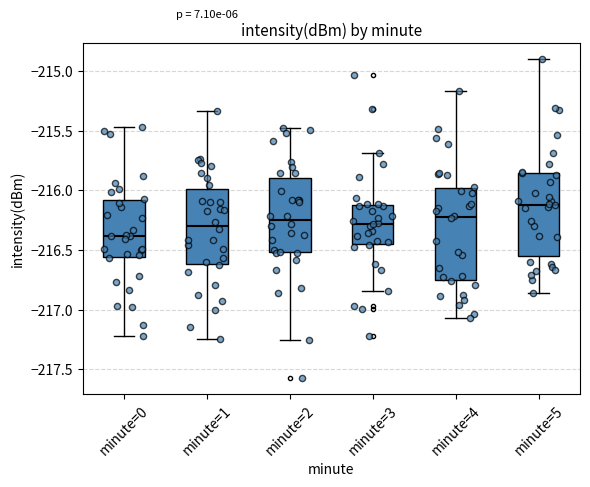

Reading left to right, transcribe this box plot: for each box, give where its median line is, the range the box spans, and where its two whiskers end, as read against the y-axis. The values are not printed on the chart, so give them approximately, as read against the axis.

minute=0: median -216.40, box -216.55 to -216.10, whiskers -217.20 to -215.45
minute=1: median -216.30, box -216.60 to -216.00, whiskers -217.25 to -215.35
minute=2: median -216.25, box -216.50 to -215.90, whiskers -217.25 to -215.50
minute=3: median -216.30, box -216.45 to -216.10, whiskers -216.85 to -215.70
minute=4: median -216.20, box -216.75 to -216.00, whiskers -217.05 to -215.15
minute=5: median -216.10, box -216.55 to -215.85, whiskers -216.85 to -214.90